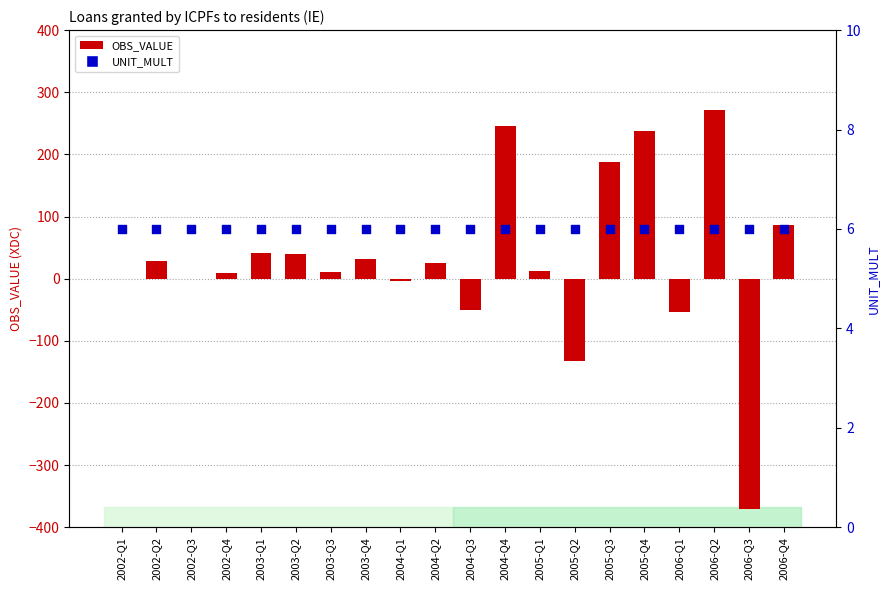

At how many categories does at least one series exceed -135?

20